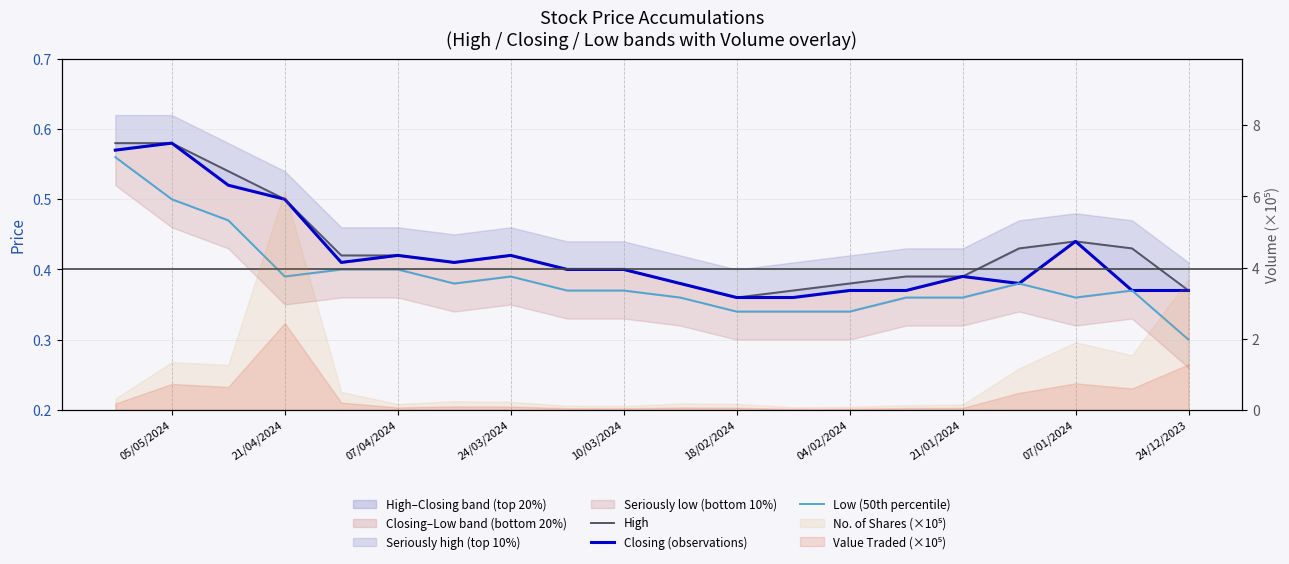

What is the minimum value for Low (50th percentile)?

0.3